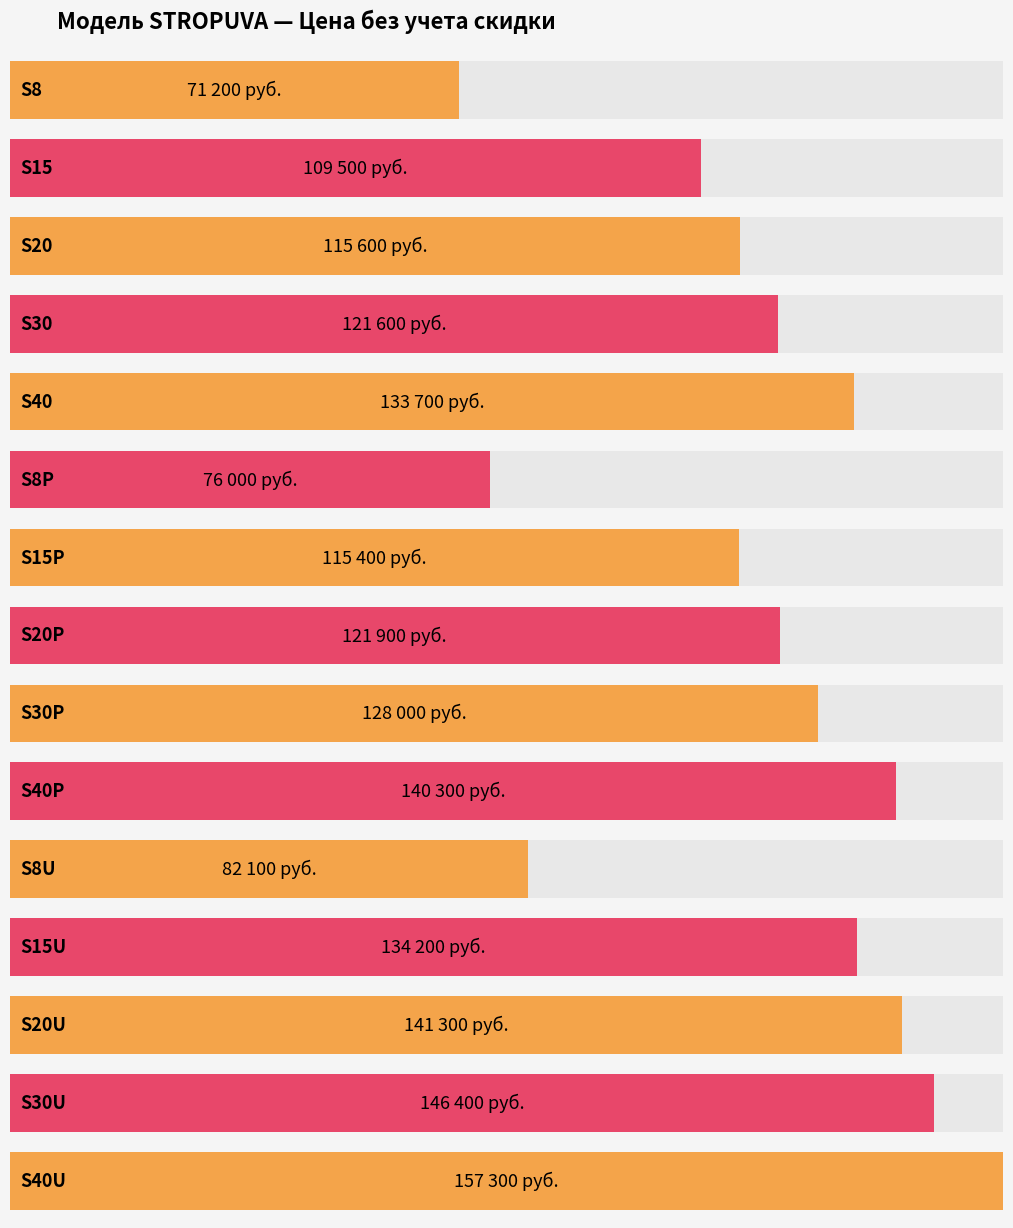

Reading left to right, transcribe all the data shown in this chart.

71200	109500	115600	121600	133700	76000	115400	121900	128000	140300	82100	134200	141300	146400	157300